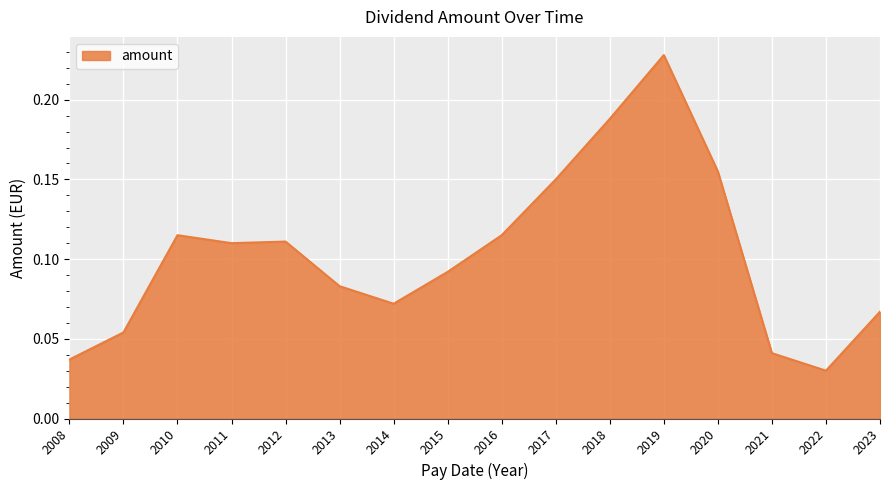

Which category has the highest value across all series?

2019